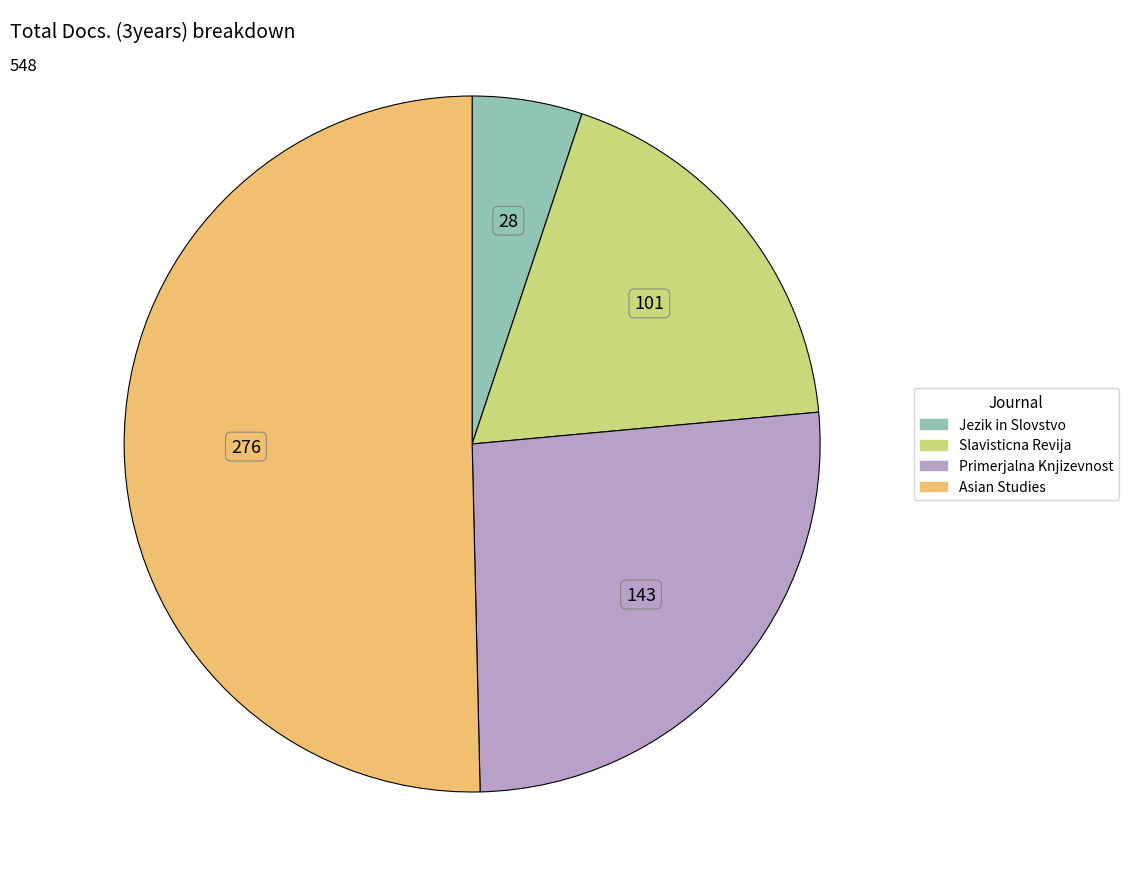

Combined, do Slavisticna Revija and Asian Studies account for over 50%?

Yes